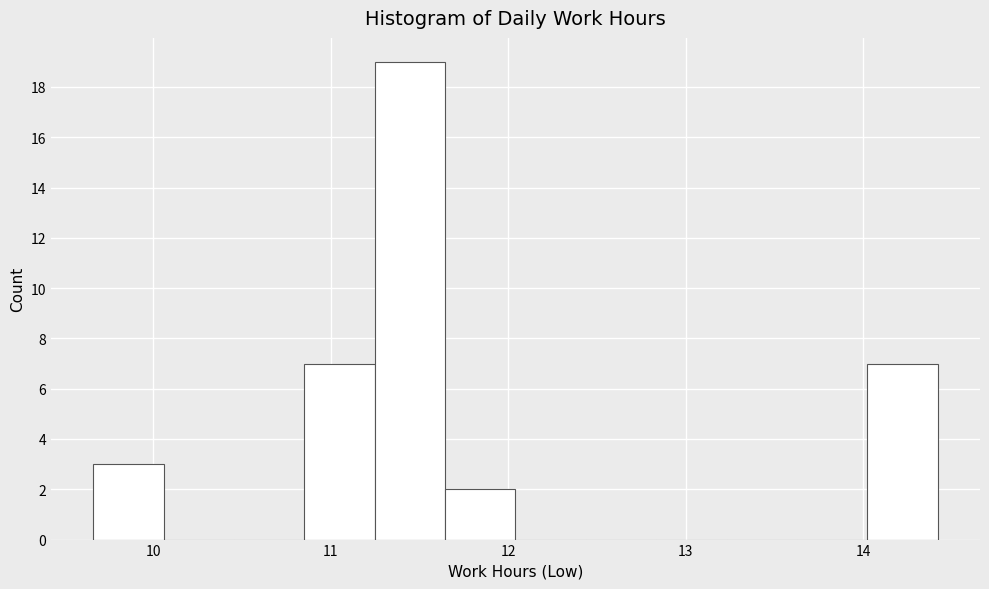

Read against the x-axis, roughly where is the centre of the tallest bar?

11.4